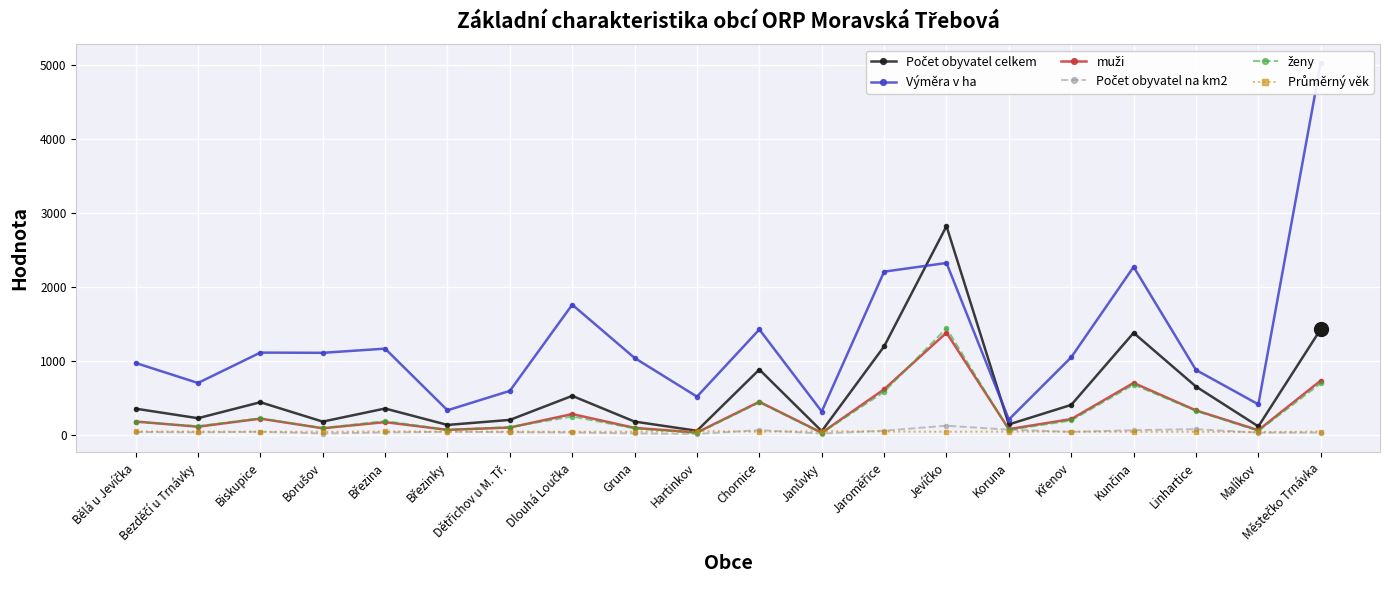

True or false: muži and Výměra v ha intersect in this chart.

False